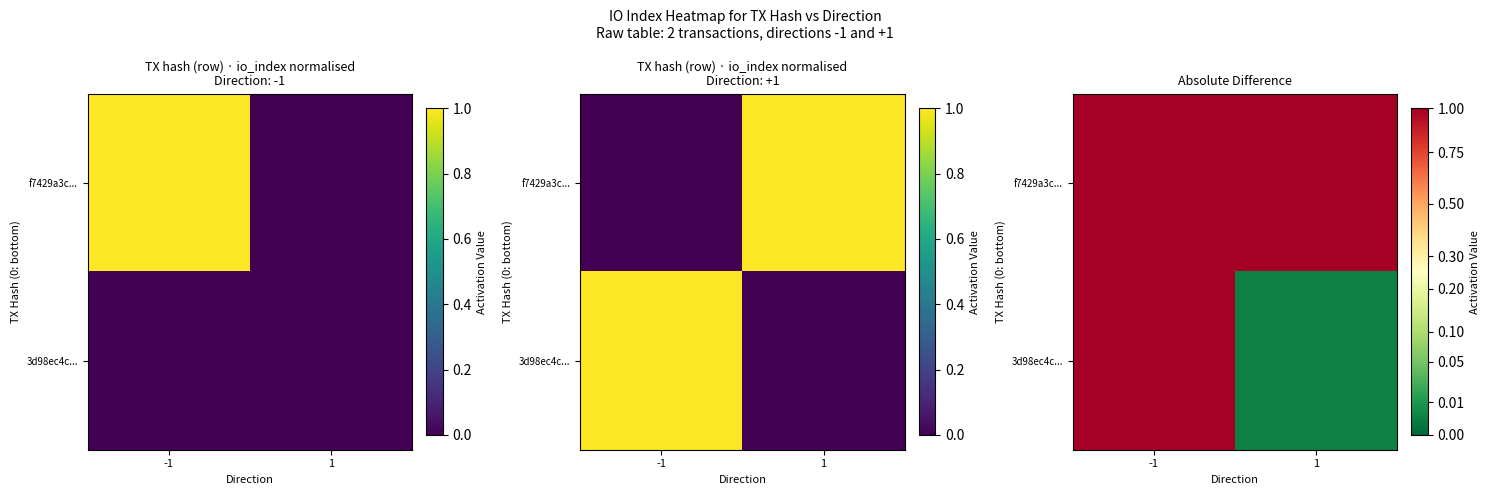

What is the total value across all series at 1?

1.0